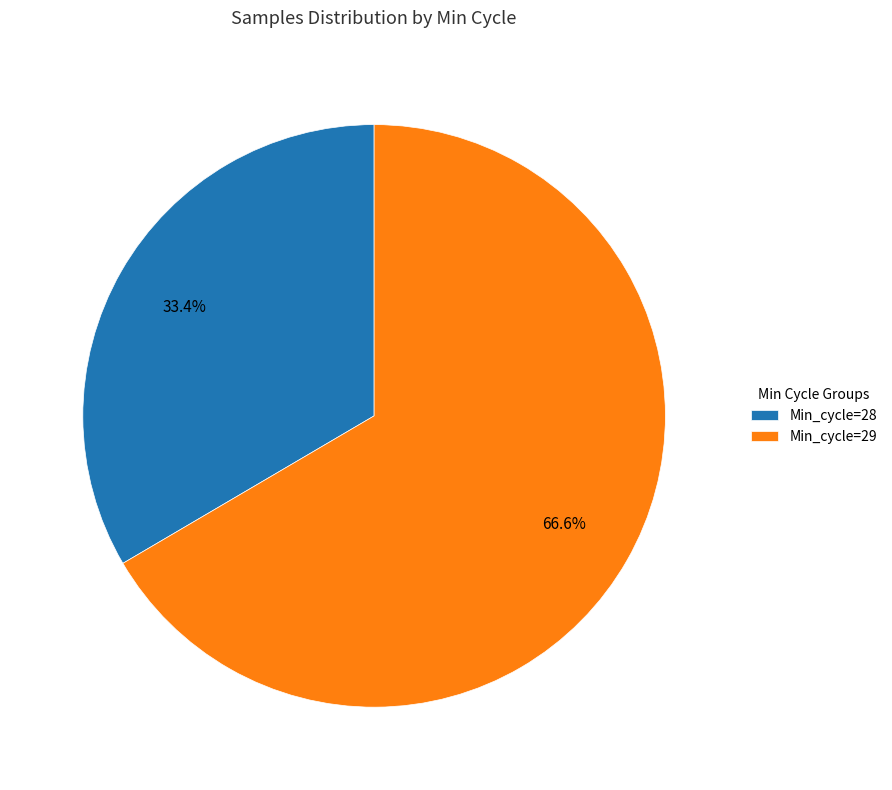

Which slice is the smallest?

Min_cycle=28